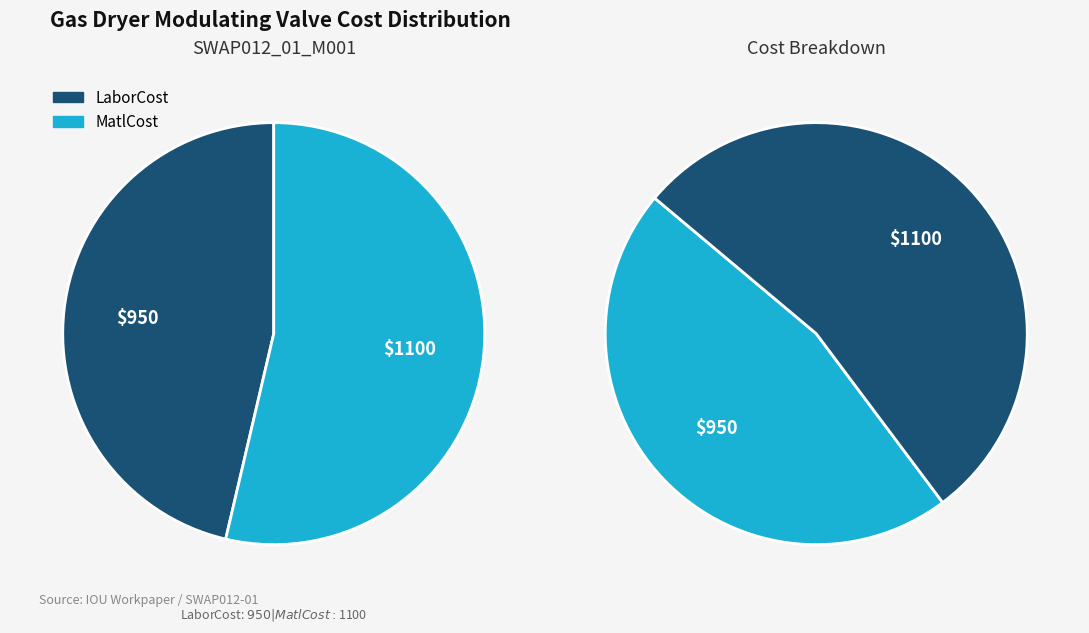

To the nearest percent, what portion does SWAP012_01_M001 represent?

100%